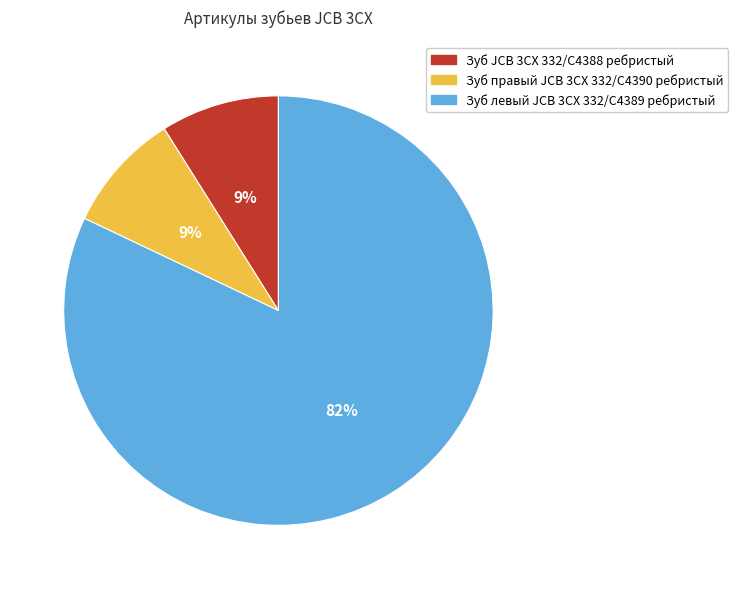

To the nearest percent, what portion does Зуб левый JCB 3CX 332/C4389 ребристый represent?

82%